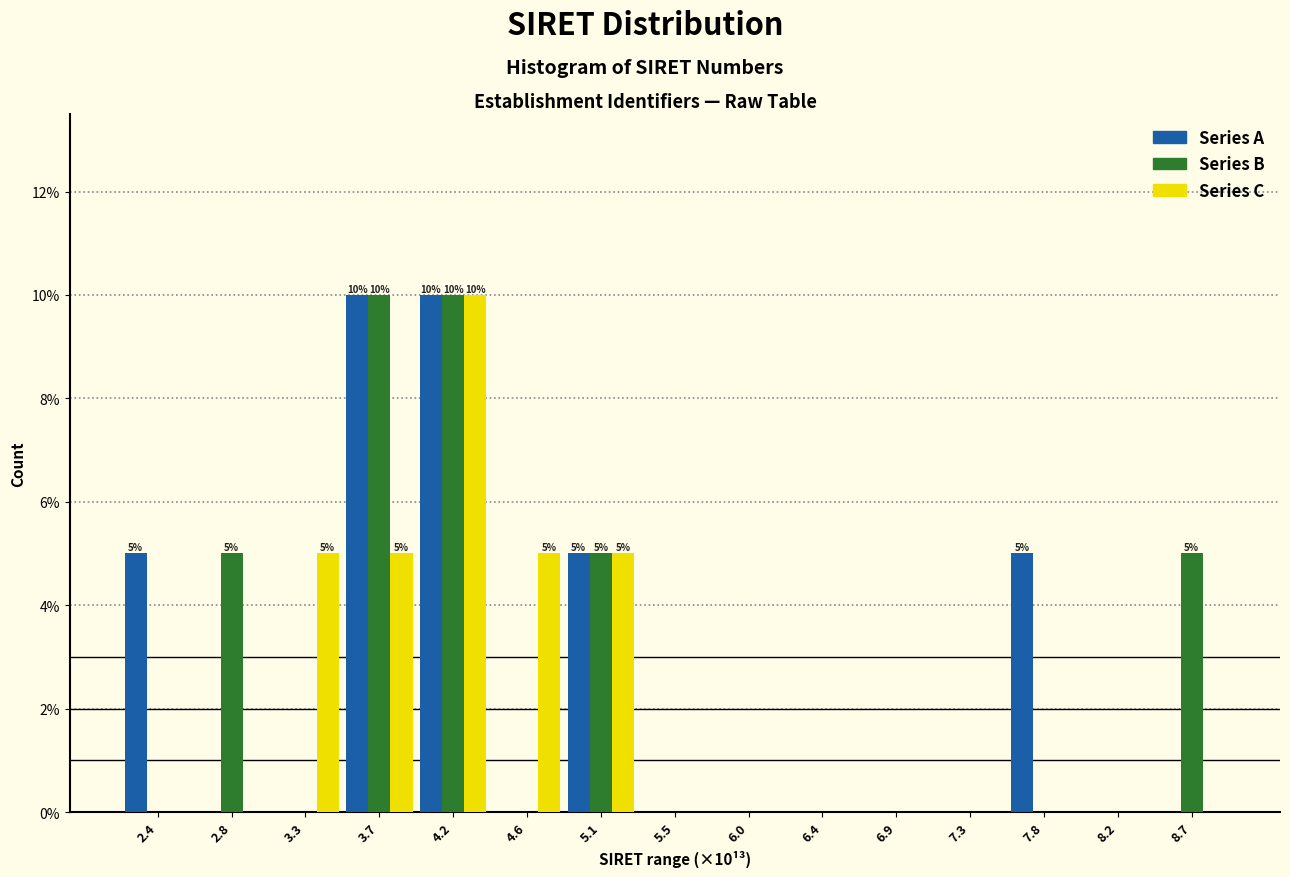

Which series changed the most between 4.6 and 7.3?

Series C